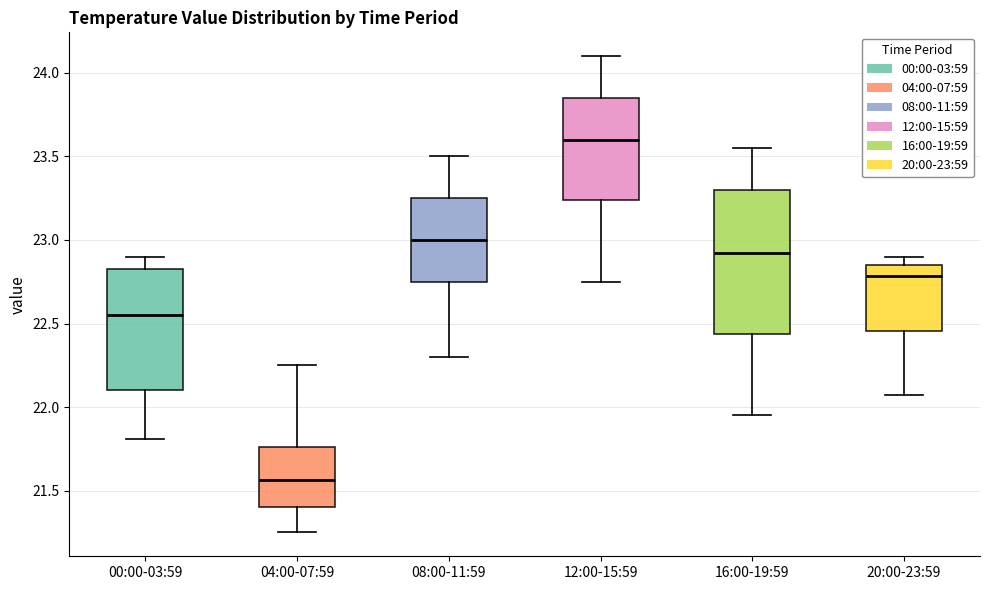

Where does the lower whisker of the box for 04:00-07:59 end on the y-axis? The values are not printed on the chart, so give them approximately, as read against the axis.

21.25